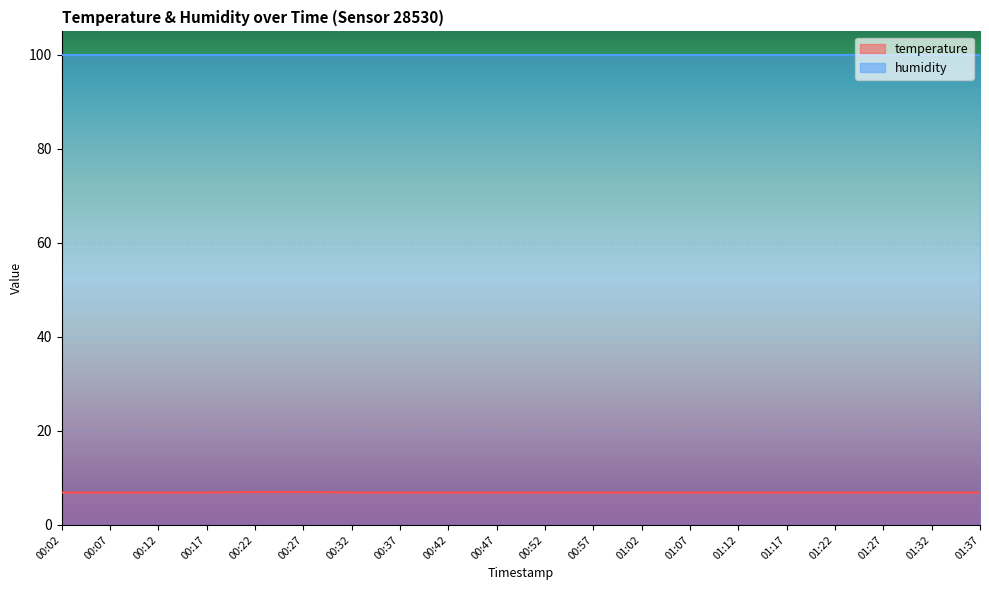

Is it true that the value at 01:22 is 9.5?

False